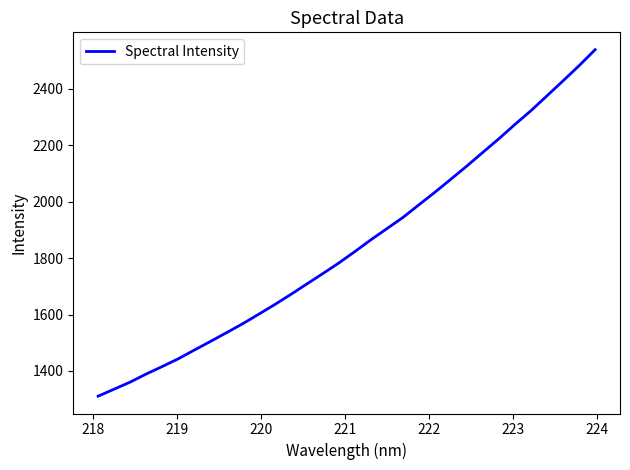

What is the greatest value displayed?

2538.6